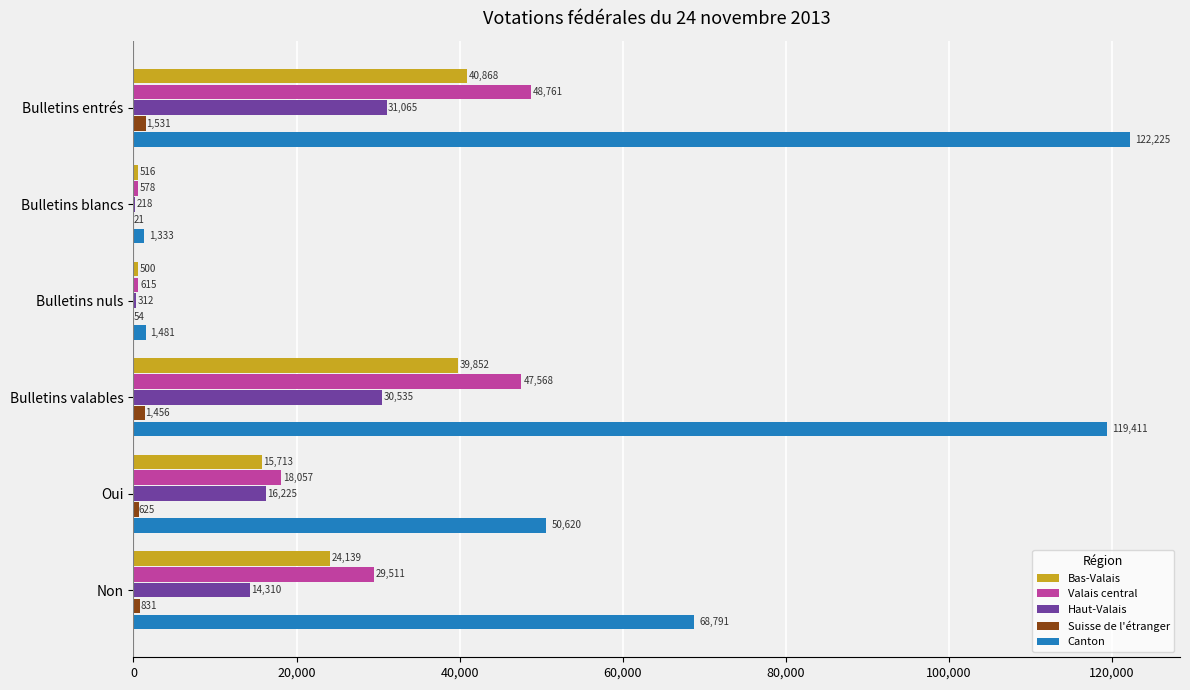

What is the sum of all Valais central values?

145090